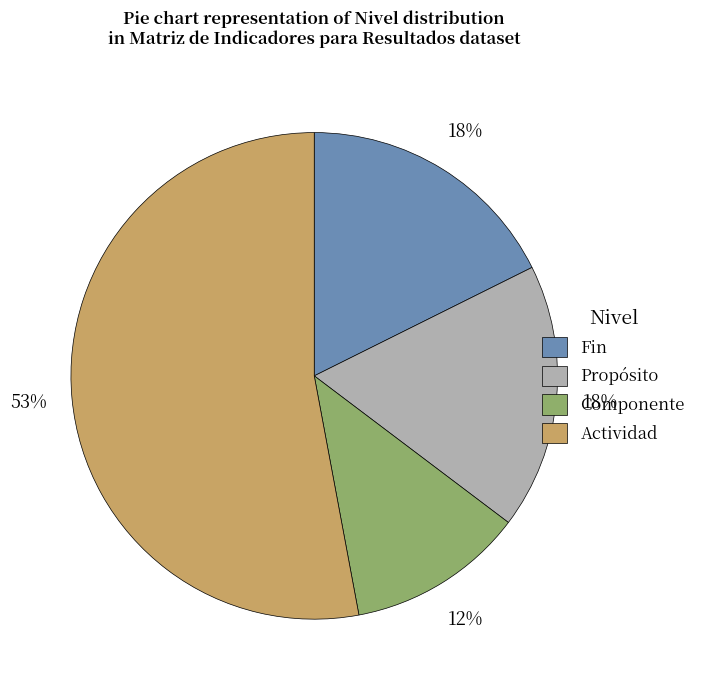

What is the majority slice?

Actividad